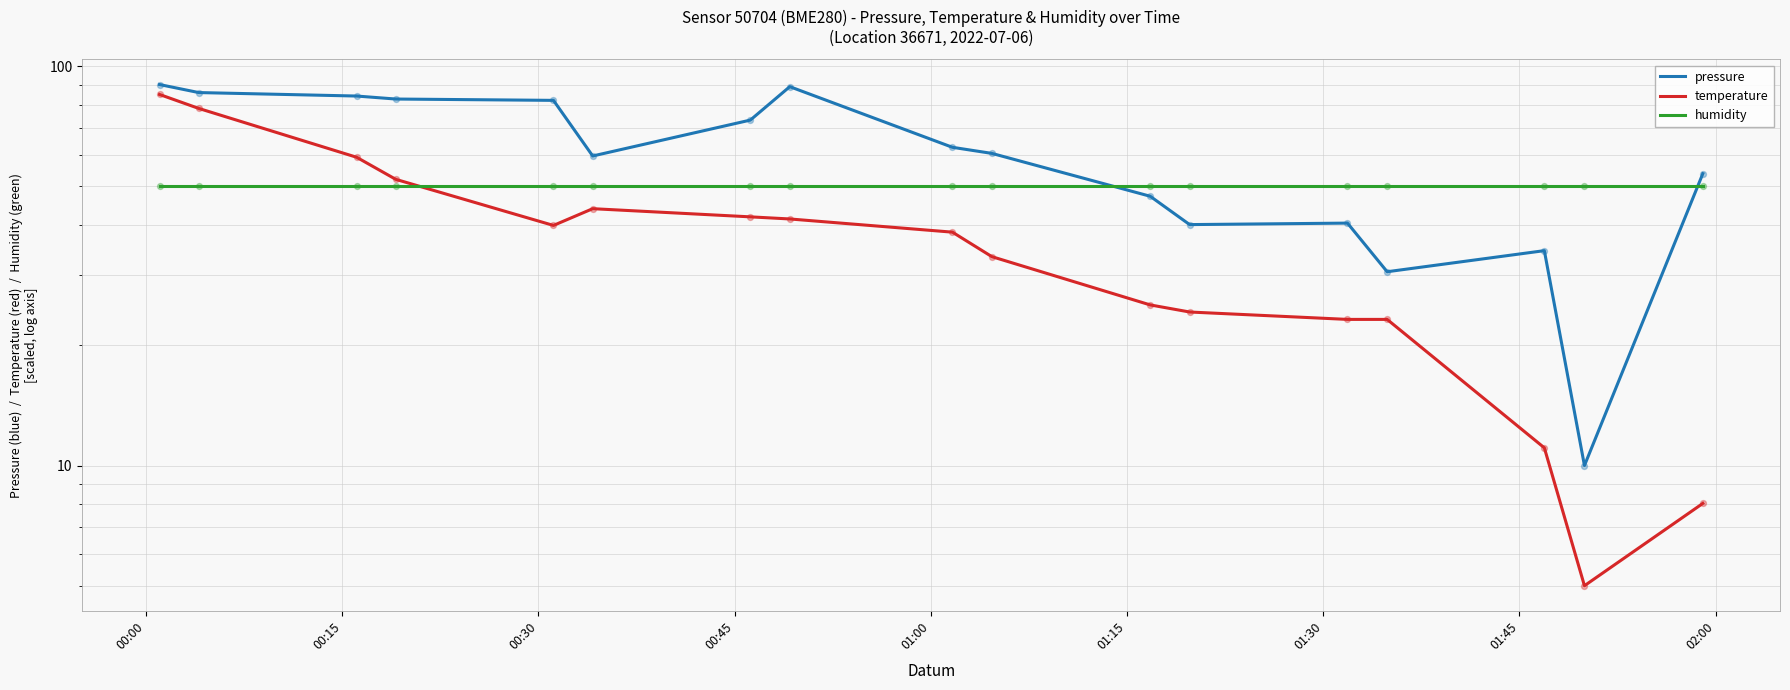

Which series contains the lowest Y value?

temperature